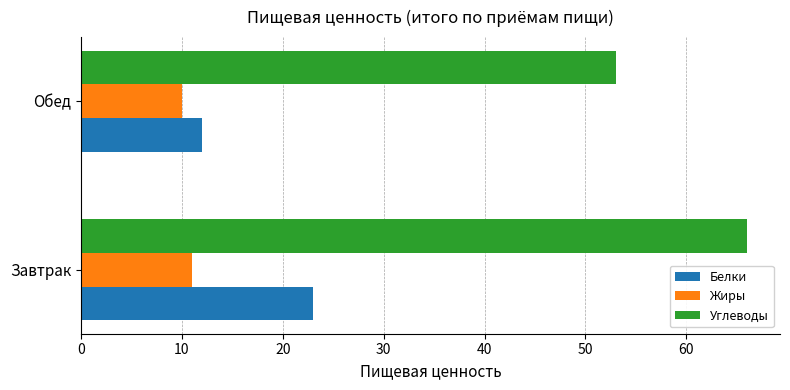

Which series changed the most between Завтрак and Обед?

Углеводы